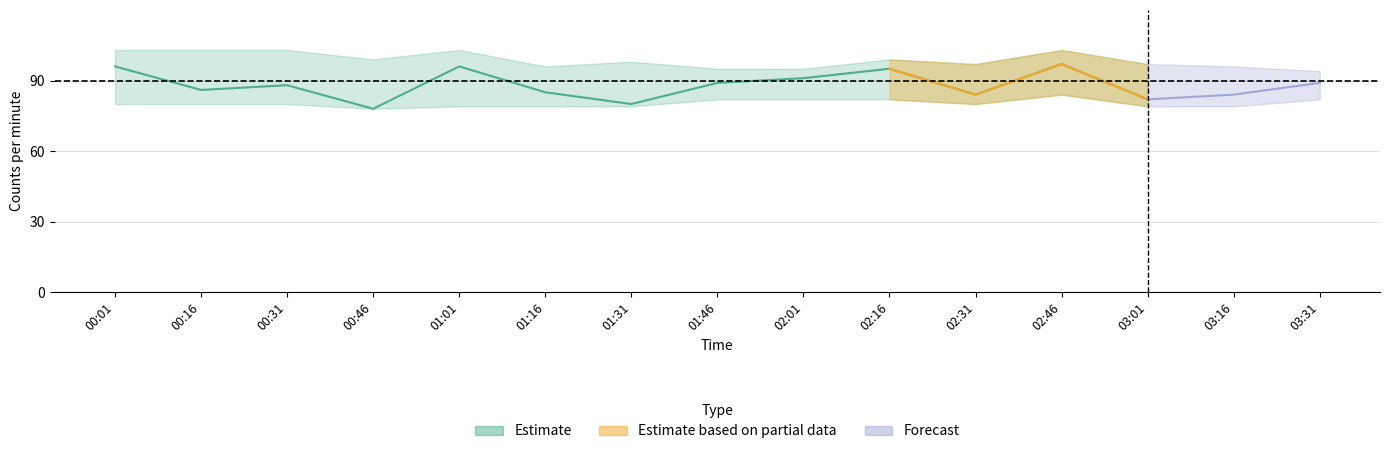

Where is counts_per_minute_lower nearest to the value 81?

00:01